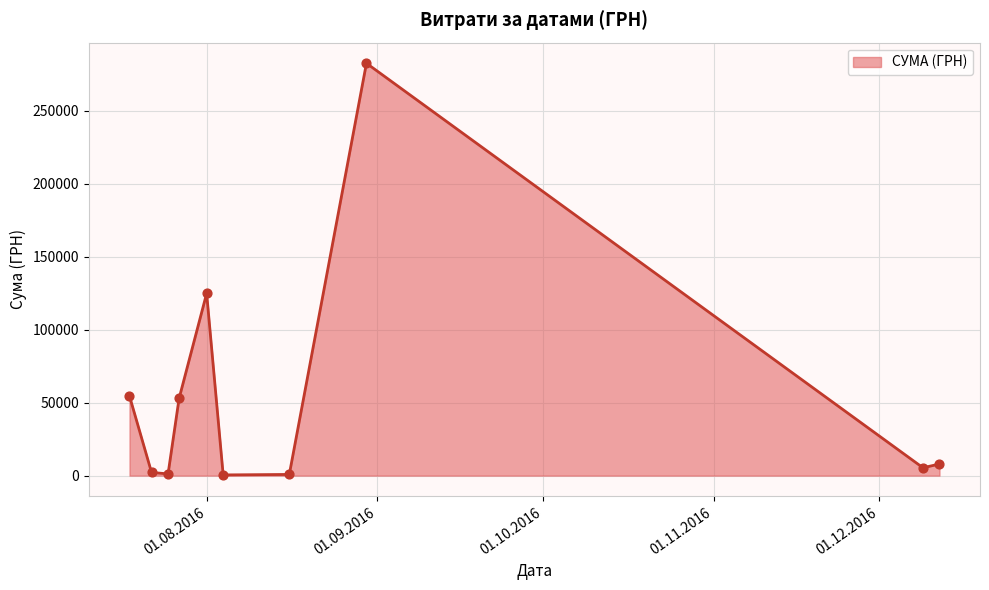

What is the difference between the maximum and minimum values?

282004.7